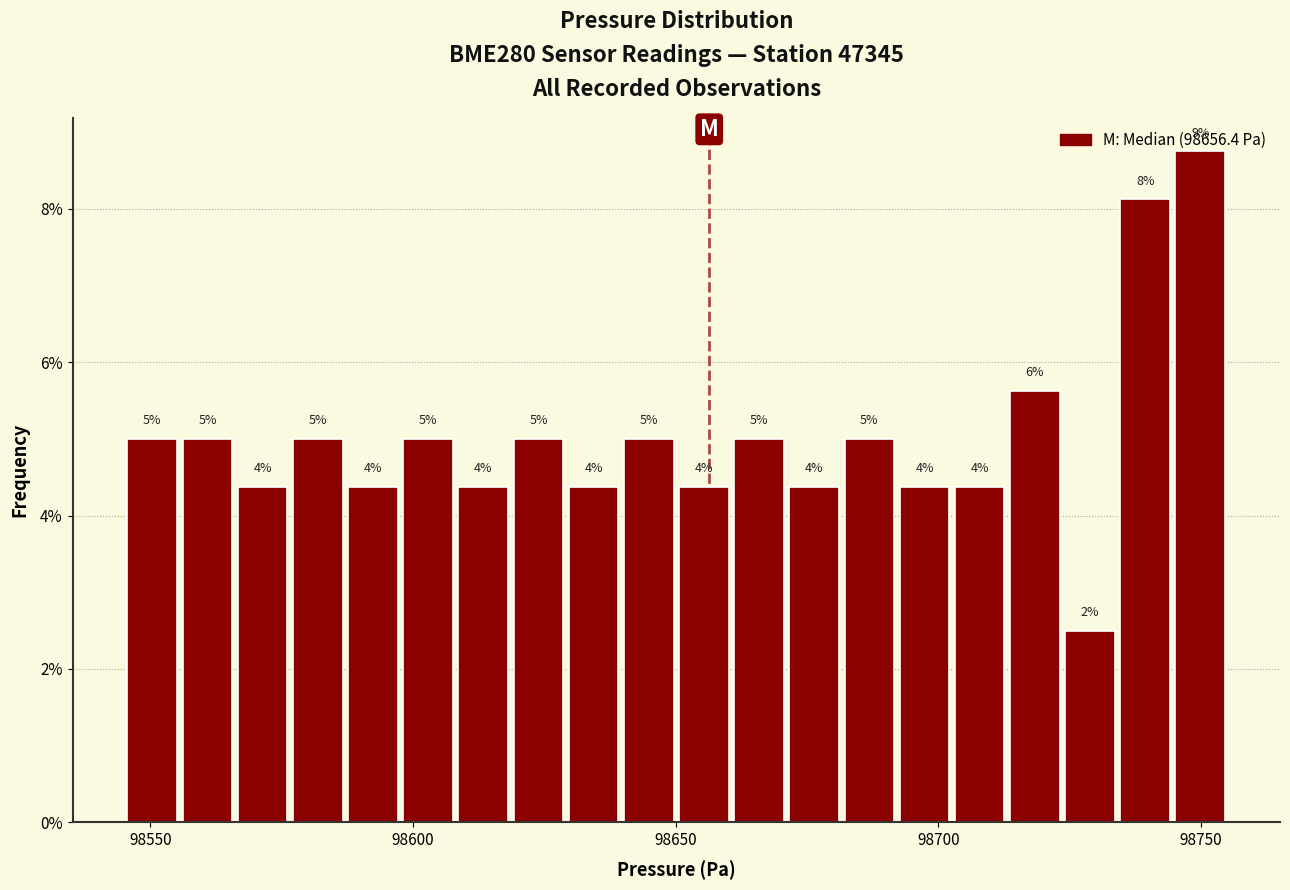

Around what value on the x-axis is the tallest bar? Give the approximate position of its centre, as read against the axis.

98750